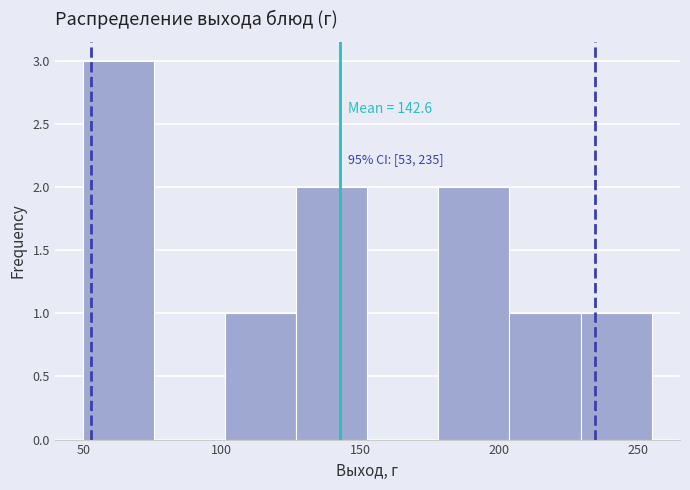

Which range on the x-axis has the tallest bar?

50 to 75